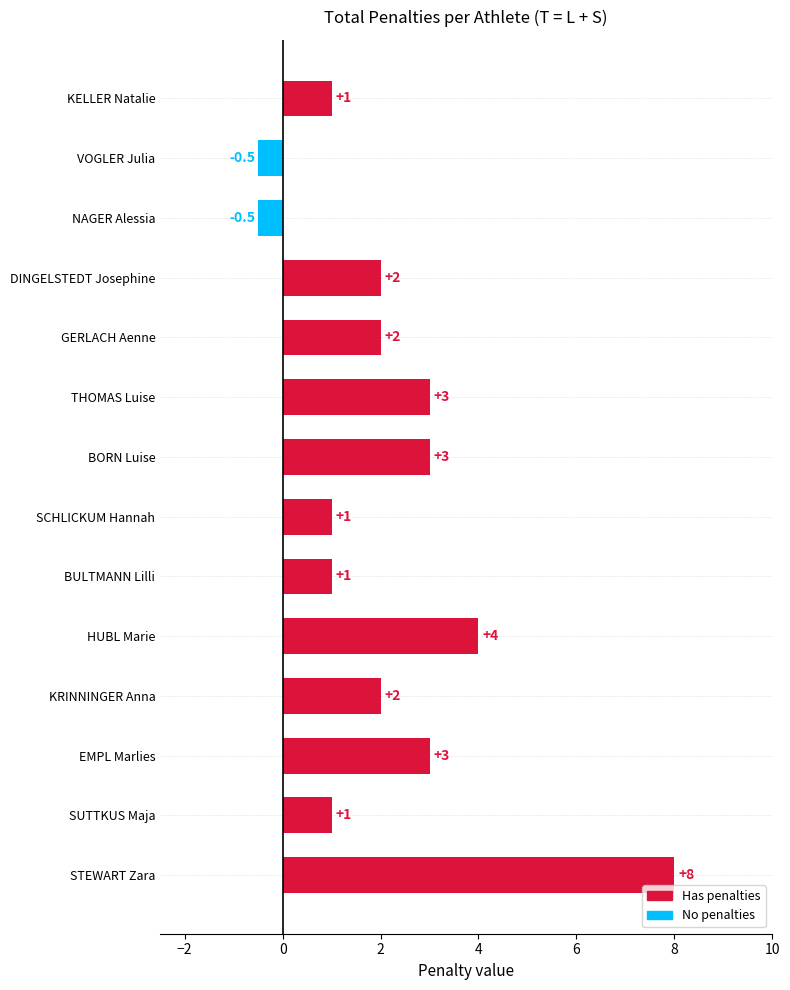

Approximately how many times larger is the value at KRINNINGER Anna compared to SUTTKUS Maja?

2.0